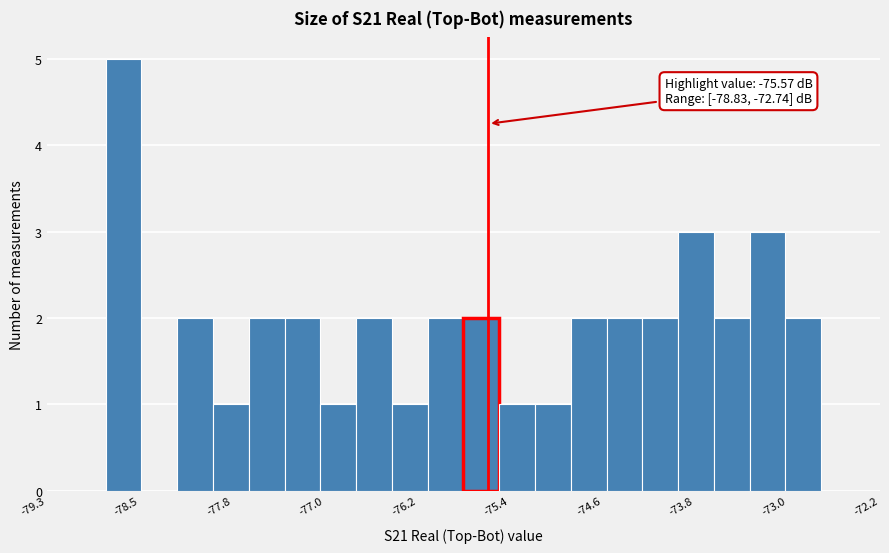

Around what value on the x-axis is the tallest bar? Give the approximate position of its centre, as read against the axis.

-78.7